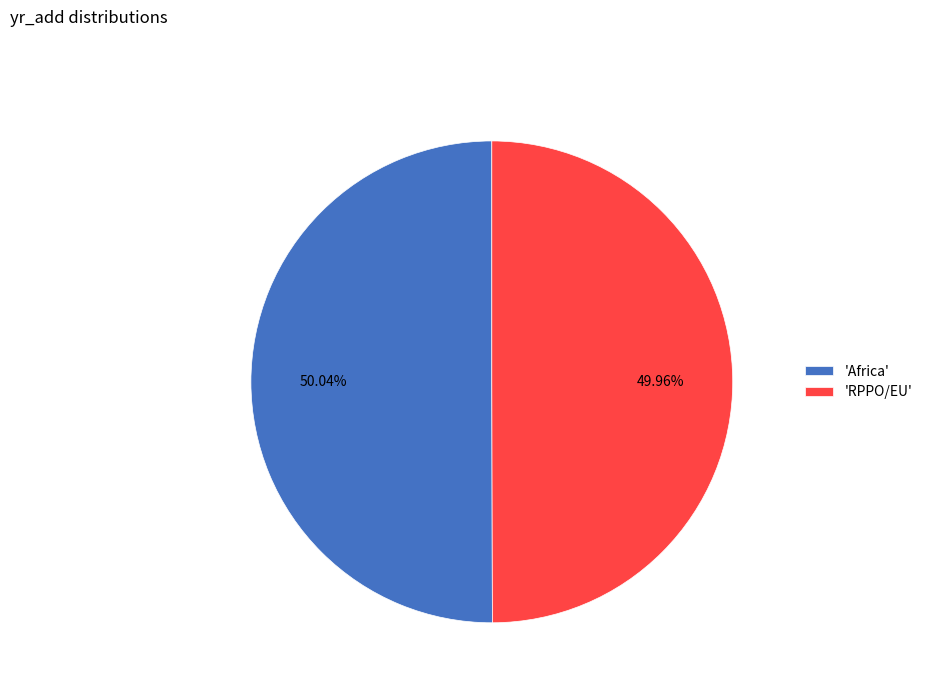

What is the ratio of the value at 'Africa' to the value at 'RPPO/EU'?

1.0